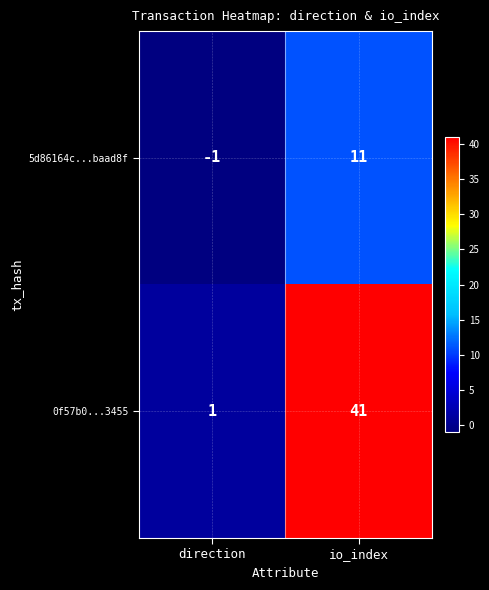

At which category does the chart reach its minimum across all series?

direction